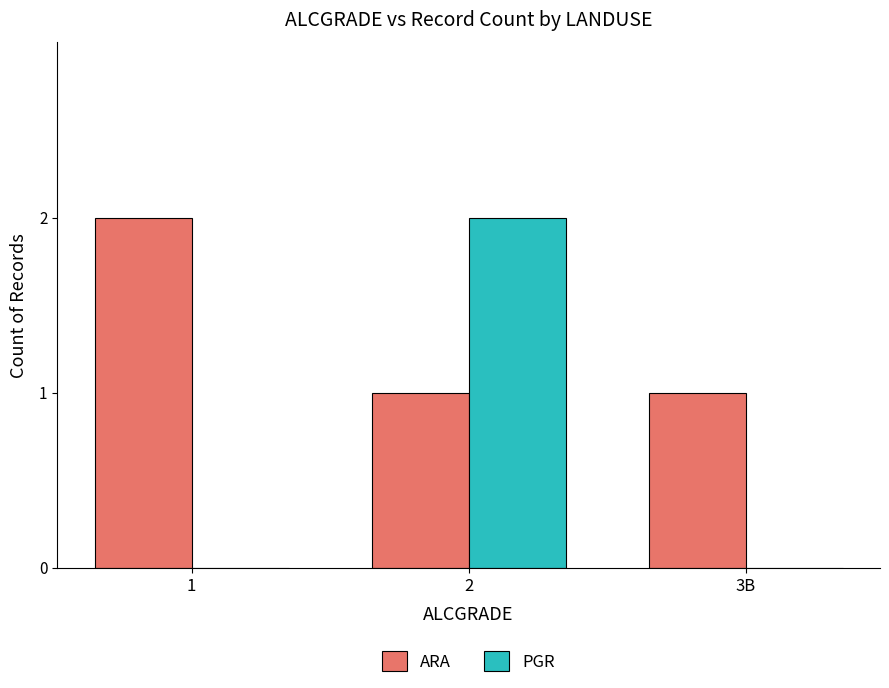

Between 1 and 2, which series saw the biggest shift?

PGR